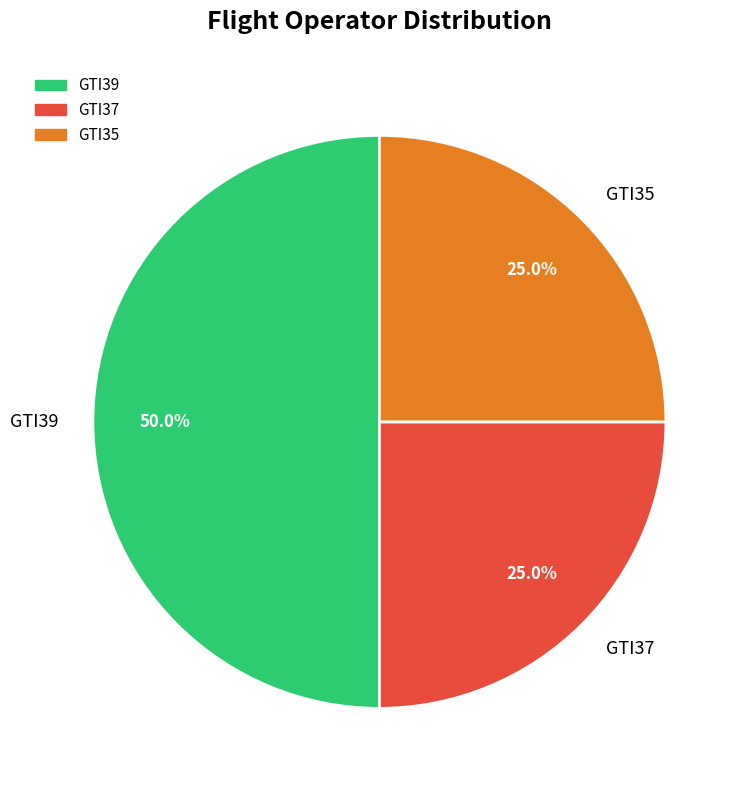

How much of the chart is everything except GTI35?

75.0%